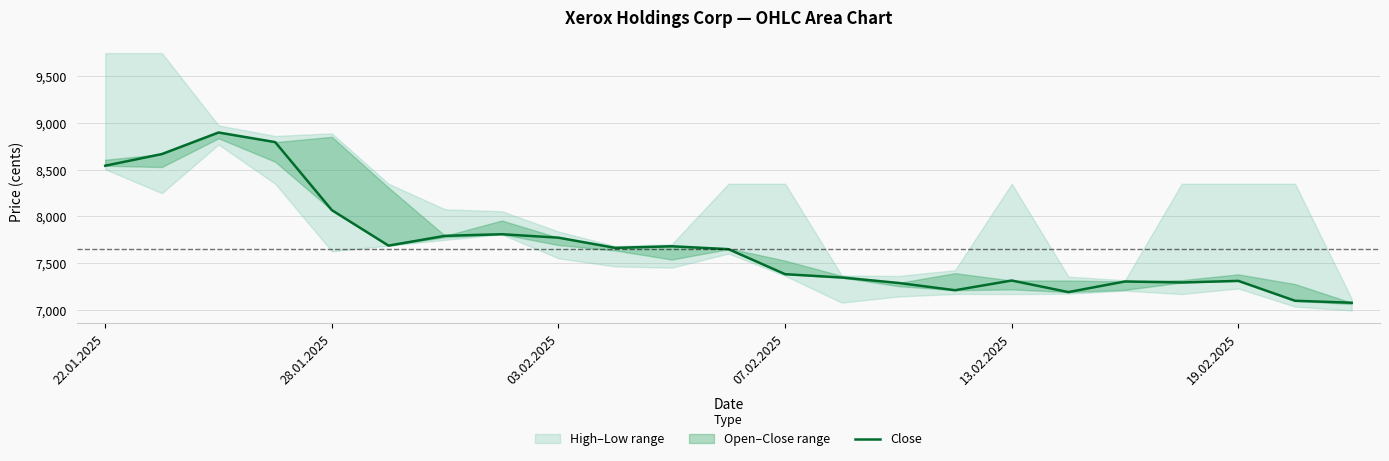

Reading left to right, extract all data points from this chart.

8543	8668	8899	8796	8067	7687	7792	7809	7772	7663	7680	7649	7381	7345	7287	7209	7313	7189	7303	7292	7309	7096	7075